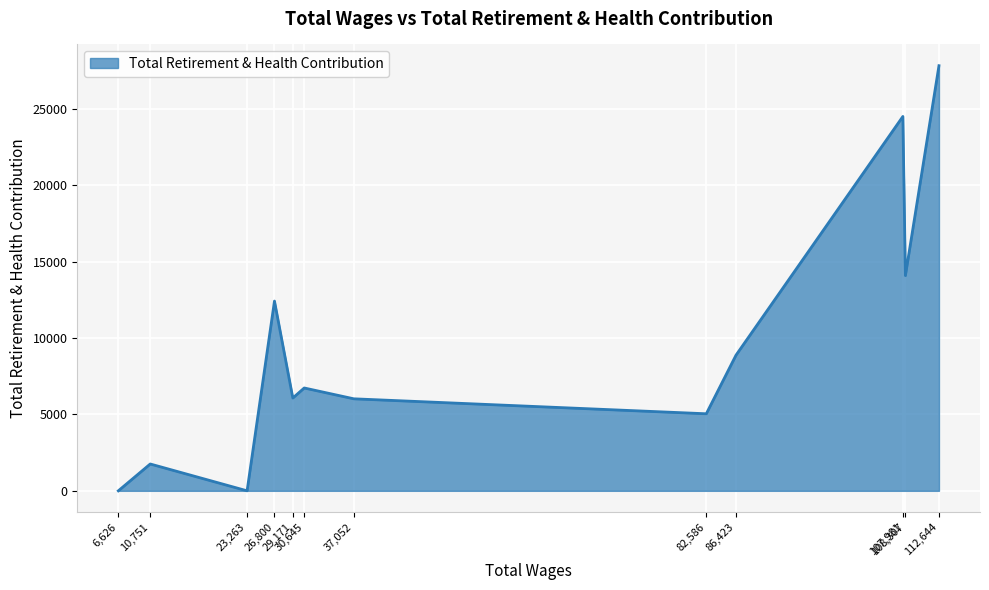

What is the greatest value displayed?

27818